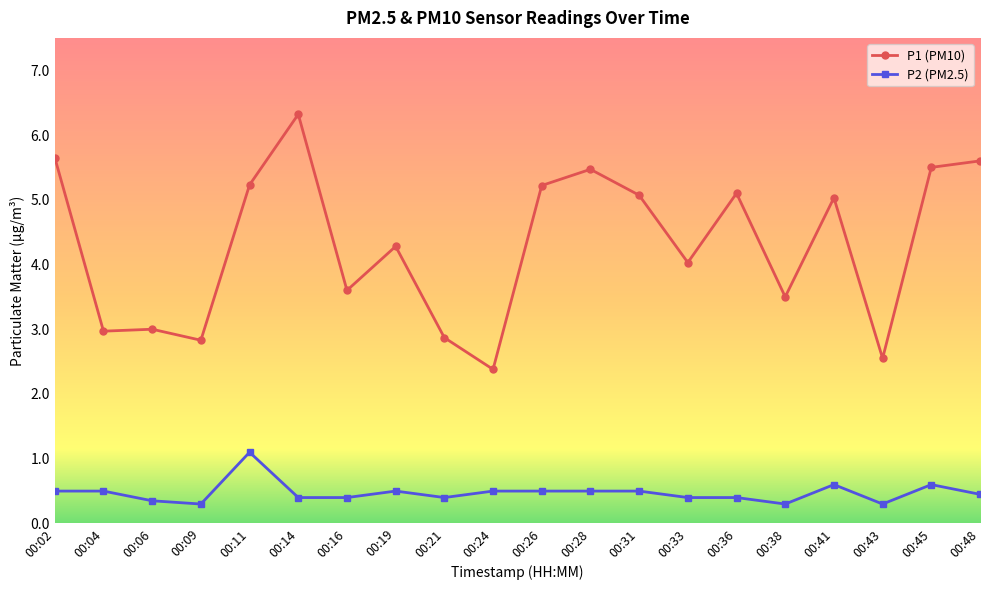

Rank the series at 00:41 from lowest to highest value.

P2 (PM2.5), P1 (PM10)